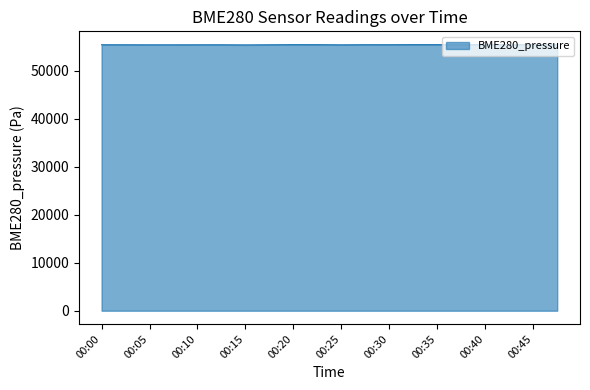

What is the greatest value displayed?

55419.4